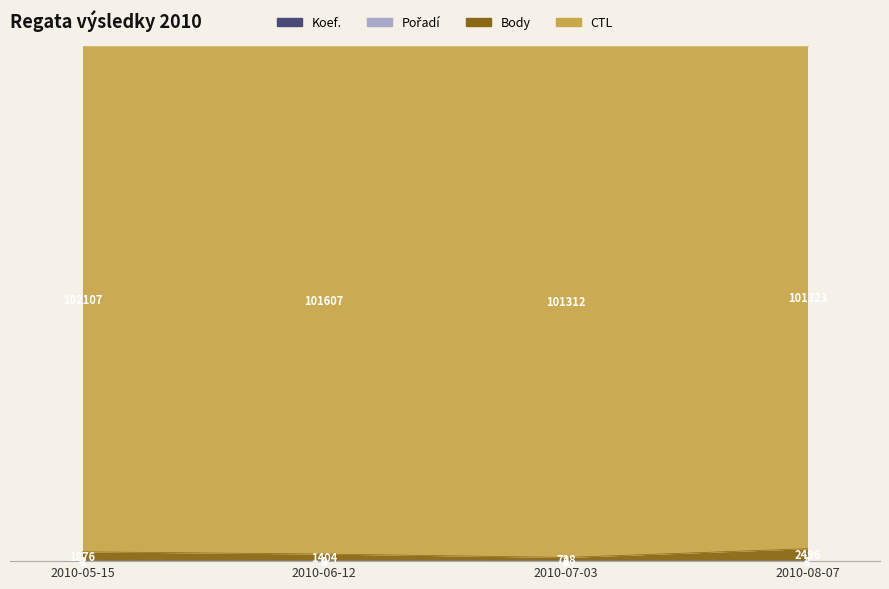

How many Body values are between 1 and 2?

2